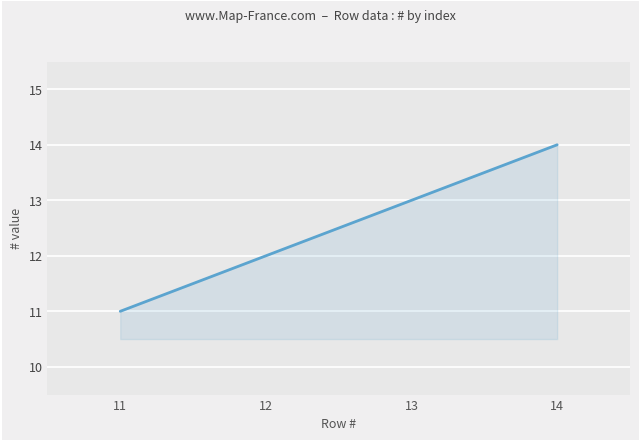

Is it true that the value at 12 is 4?

False